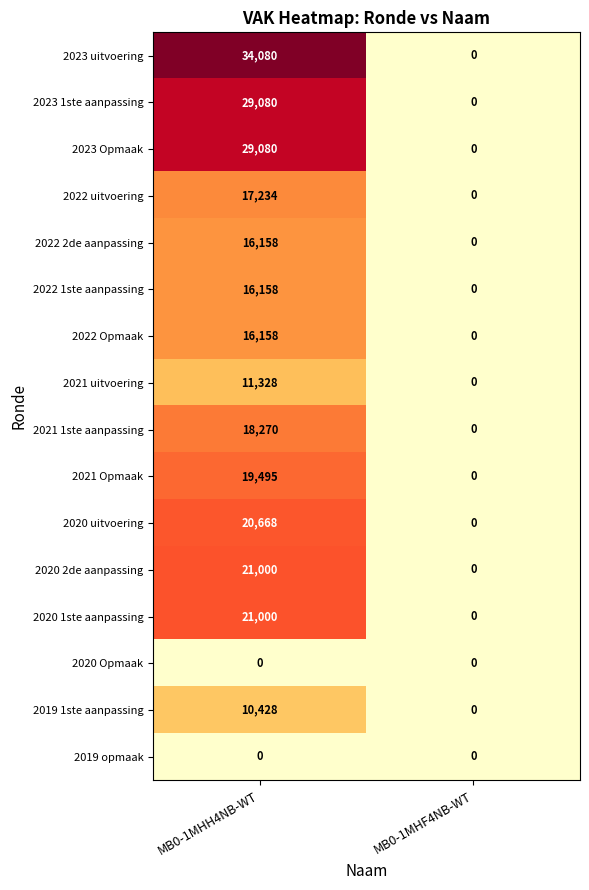

At which category is the sum across all series the highest?

MB0-1MHH4NB-WT